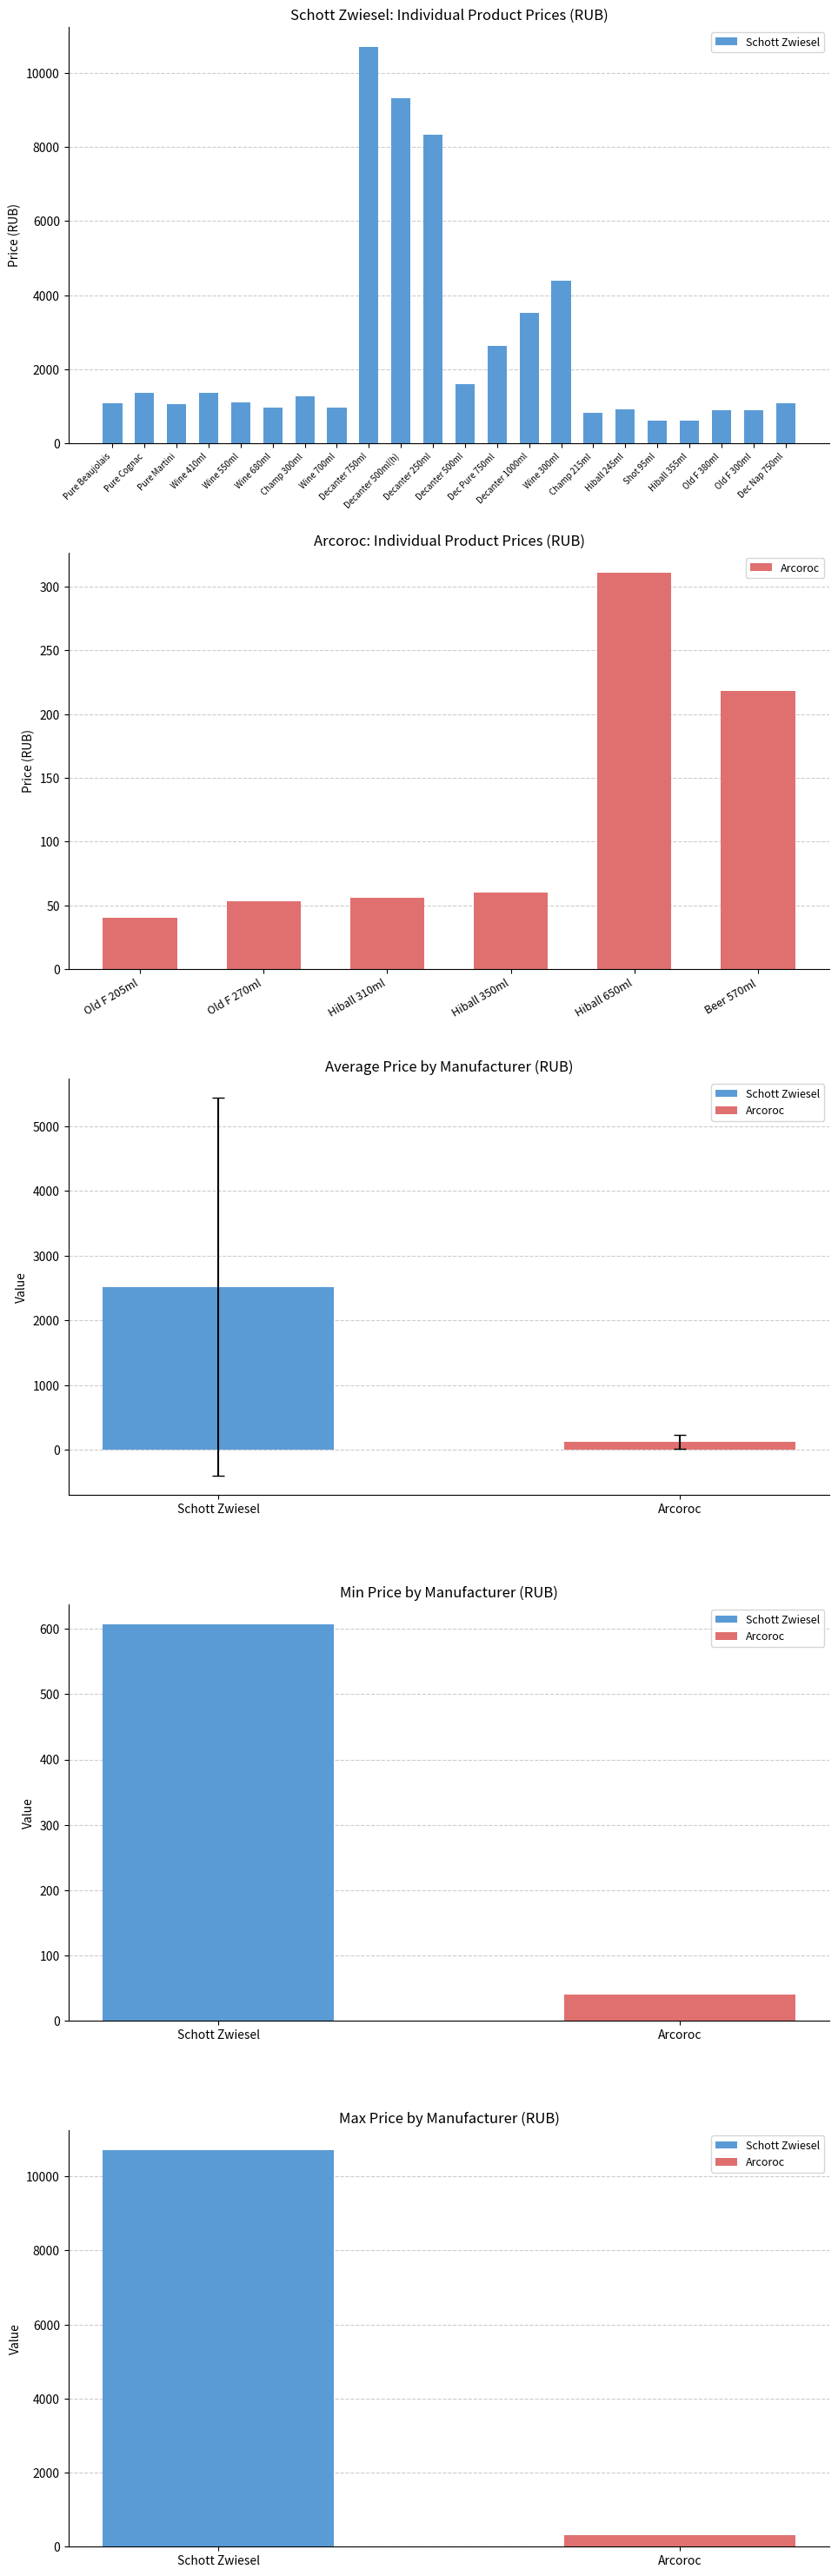

What is the greatest value displayed?

10711